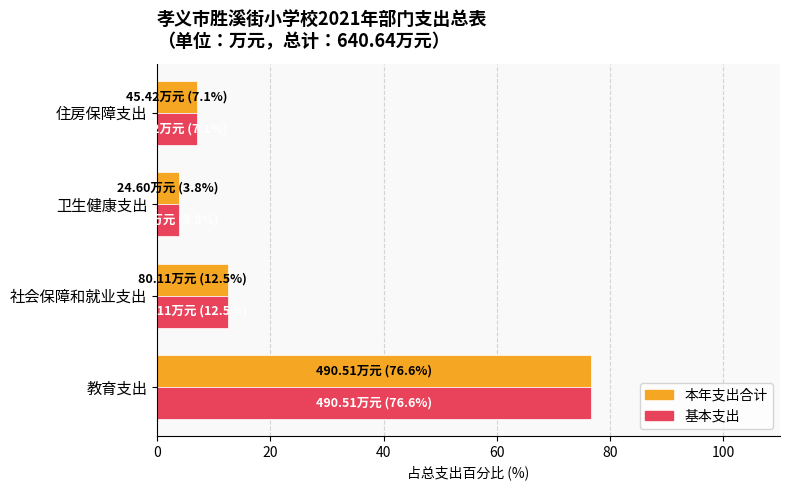

True or false: 本年支出合计 has a value of 16.4 at 社会保障和就业支出.

False